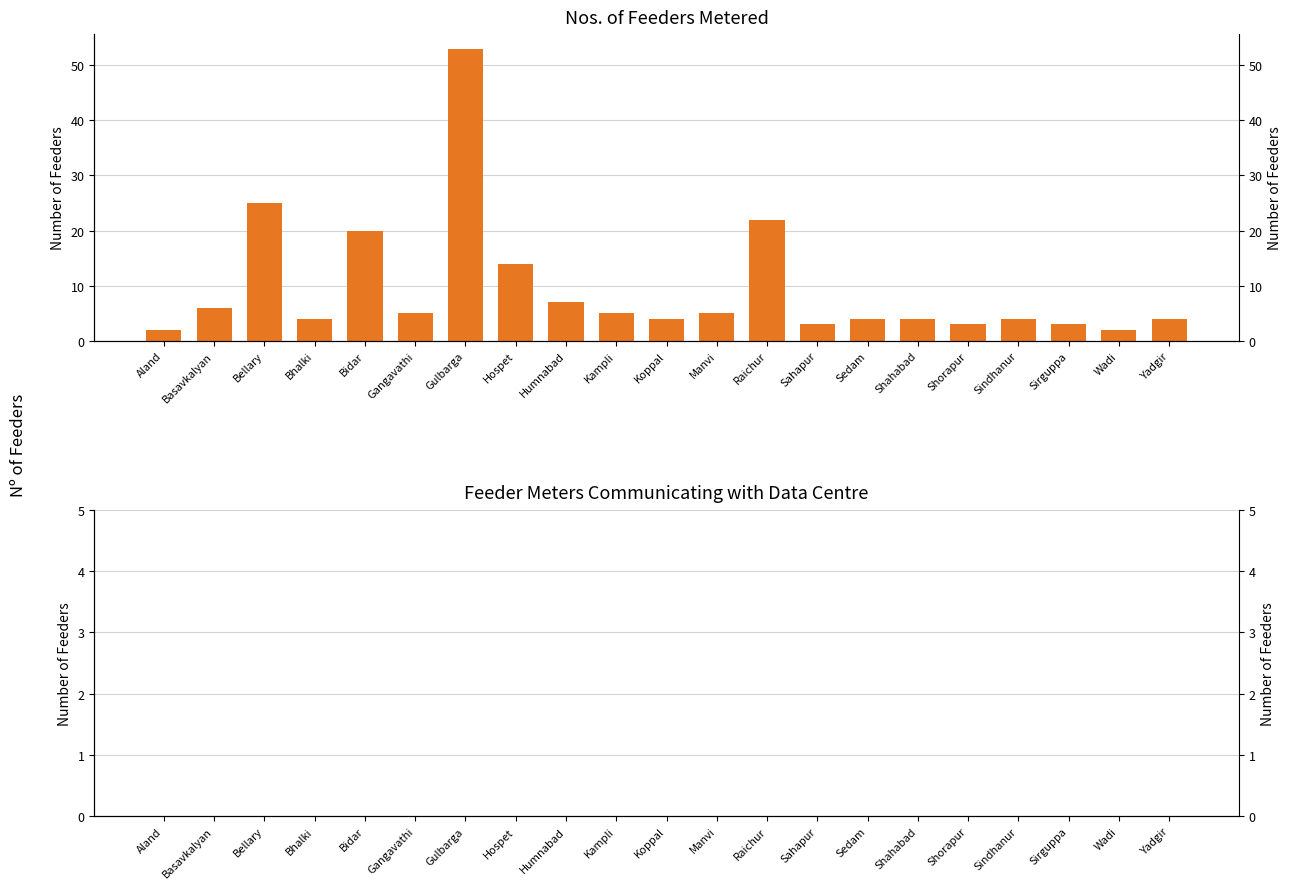

How many data points in Nos. of Feeders Metered are less than 4?

5